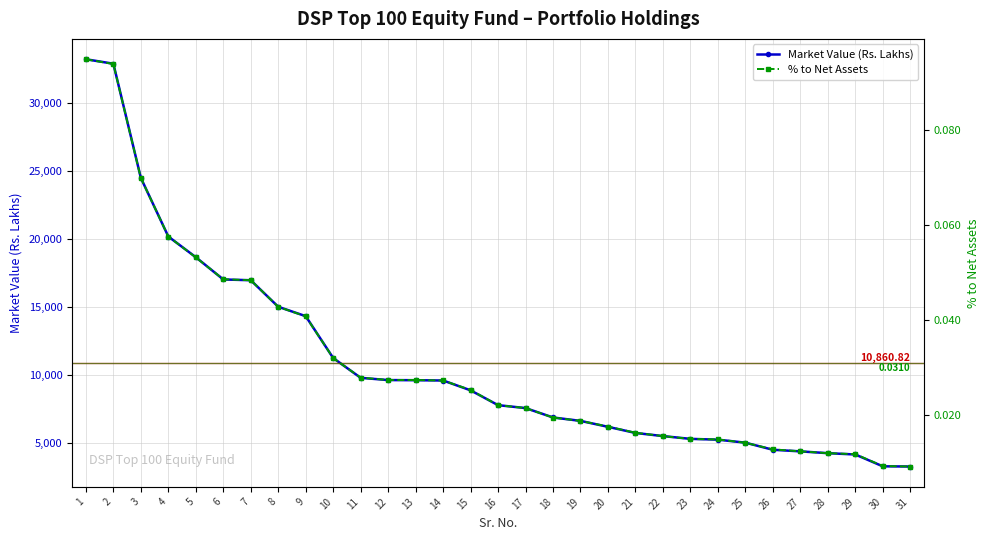

How many data points in Market Value (Rs. Lakhs) are above 7756?

16